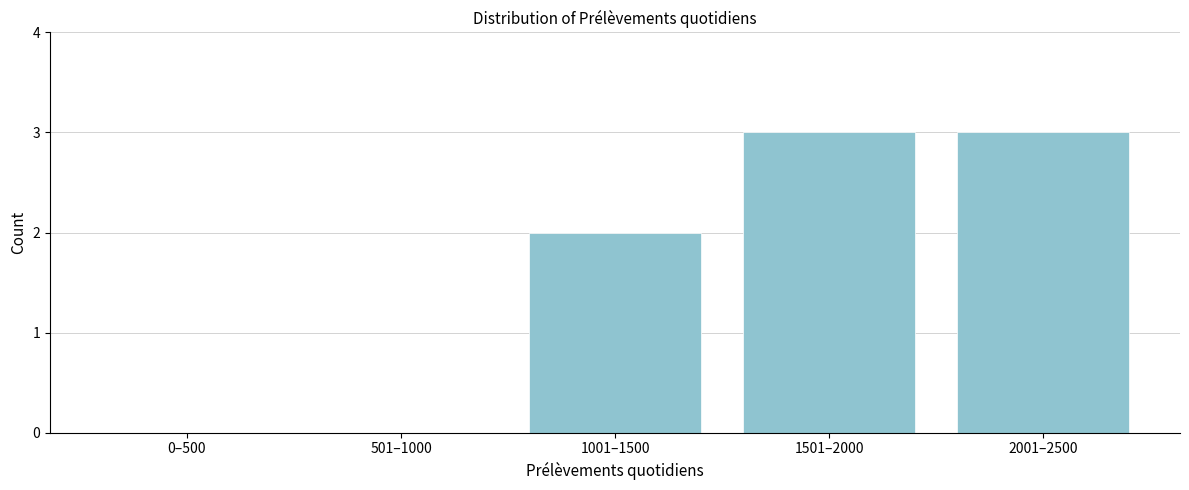

Reading right to left, transcribe all the data shown in this chart.

2001–2500=3	1501–2000=3	1001–1500=2	501–1000=0	0–500=0